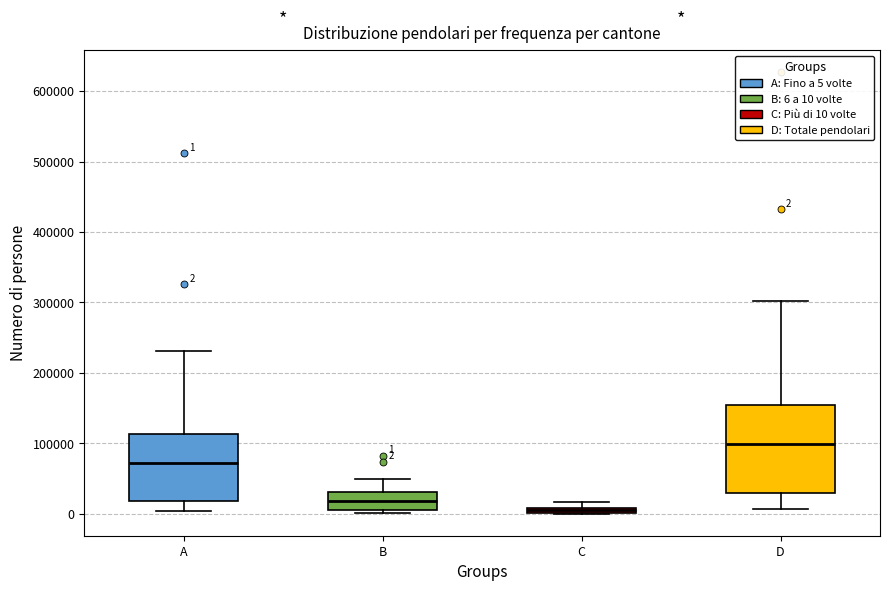

Which box is the tallest, from its lower edge to its upper edge?

D